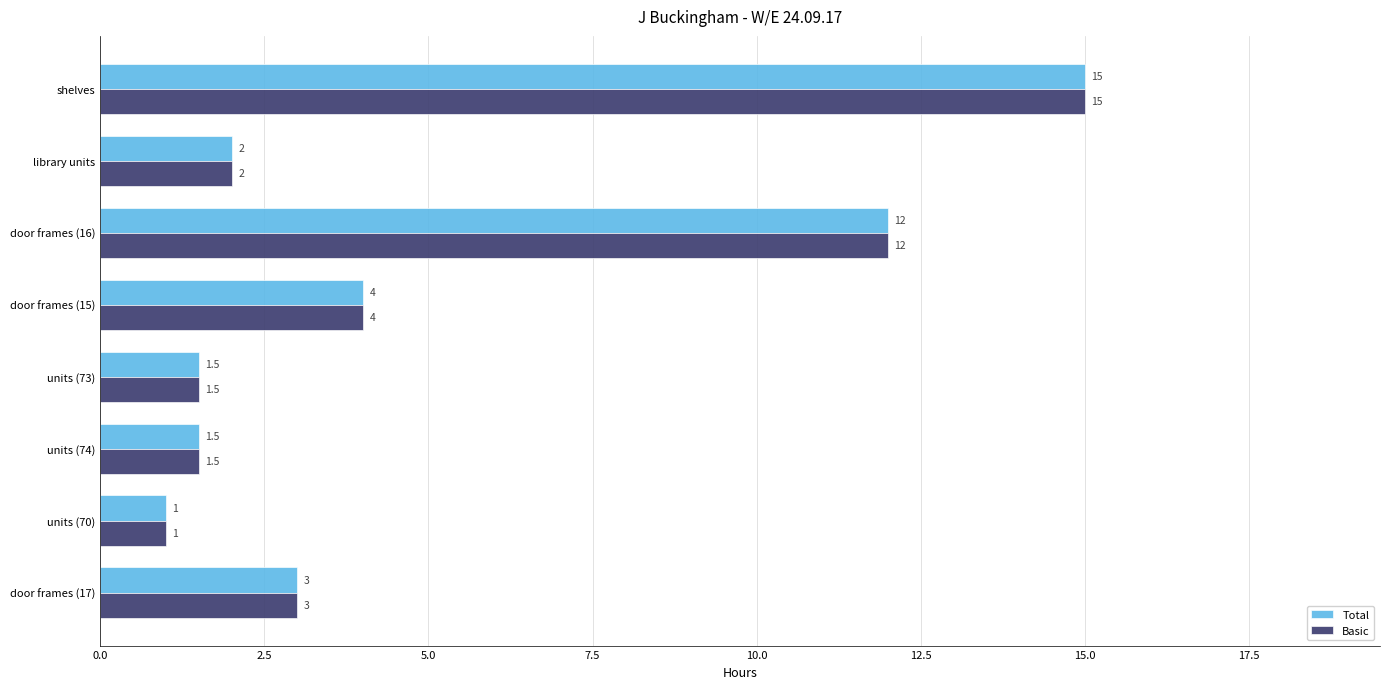

What is the sum of the Basic values at door frames (17) and door frames (15)?

7.0